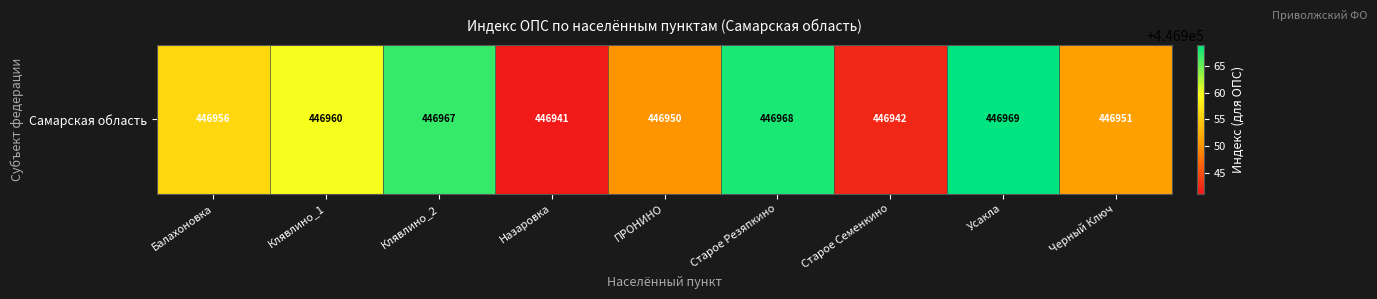

What is the average value?

446956